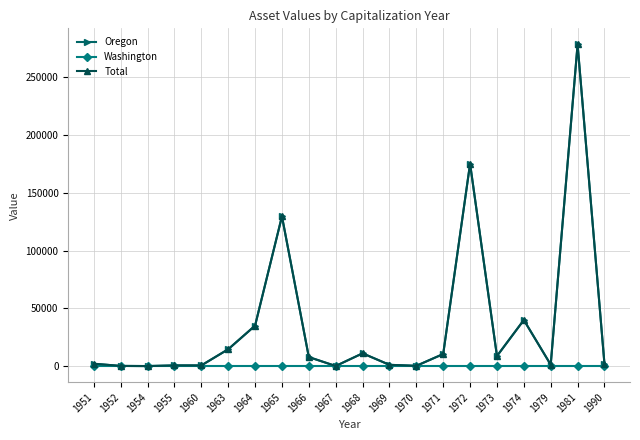

What is the value of the Oregon point at the 11th from the left?

11050